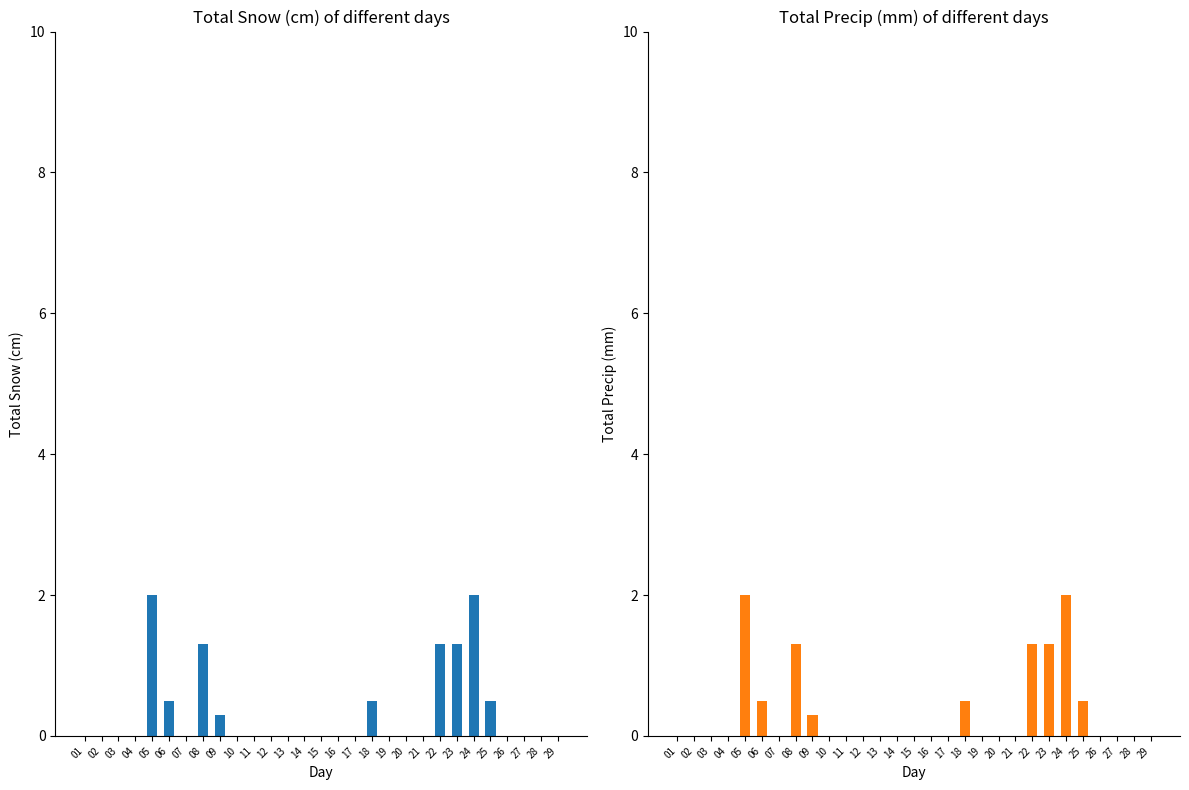

List the series in order of their peak value, highest first.

Total Snow (cm), Total Precip (mm)